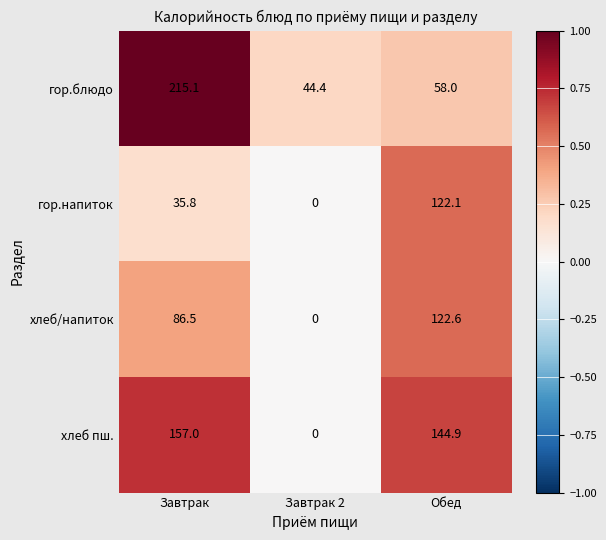

Which series has the largest range (max minus min)?

гор.блюдо